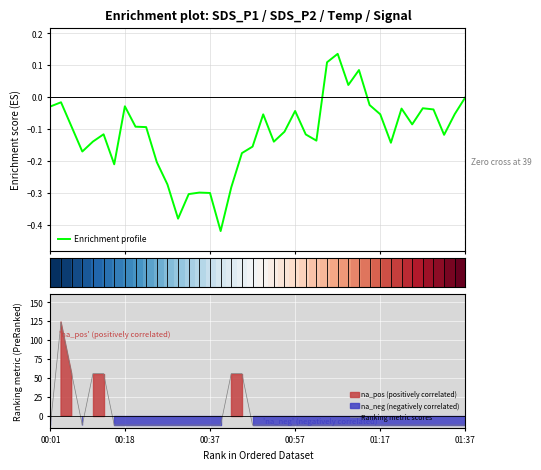

What is the maximum value for Ranking metric scores?

124.2